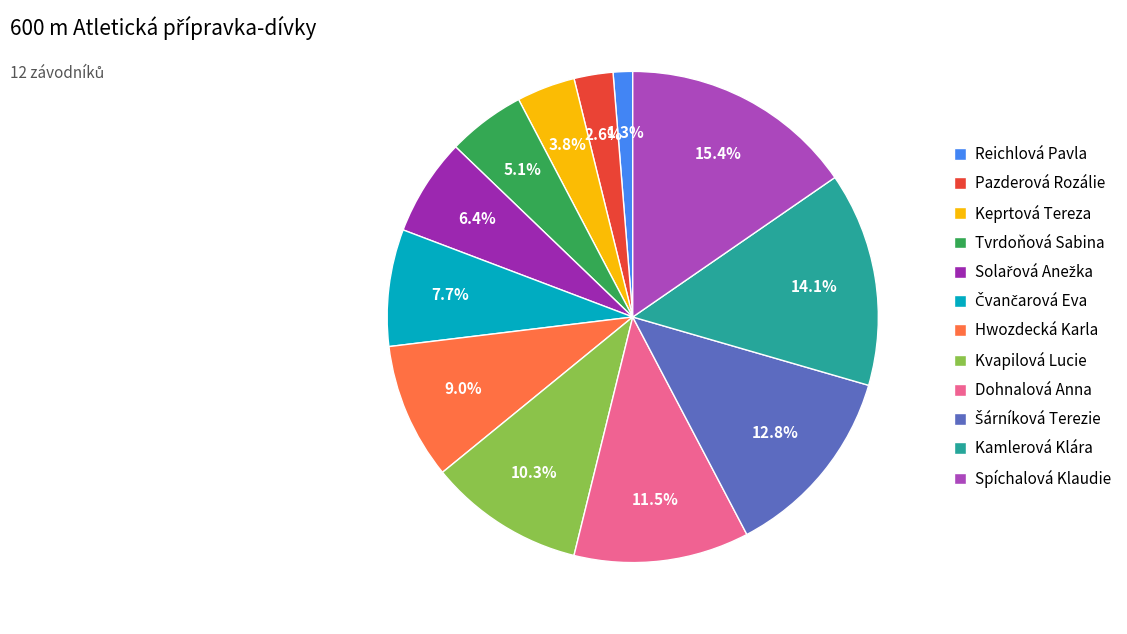

Is it true that Reichlová Pavla is 11% of the pie?

False